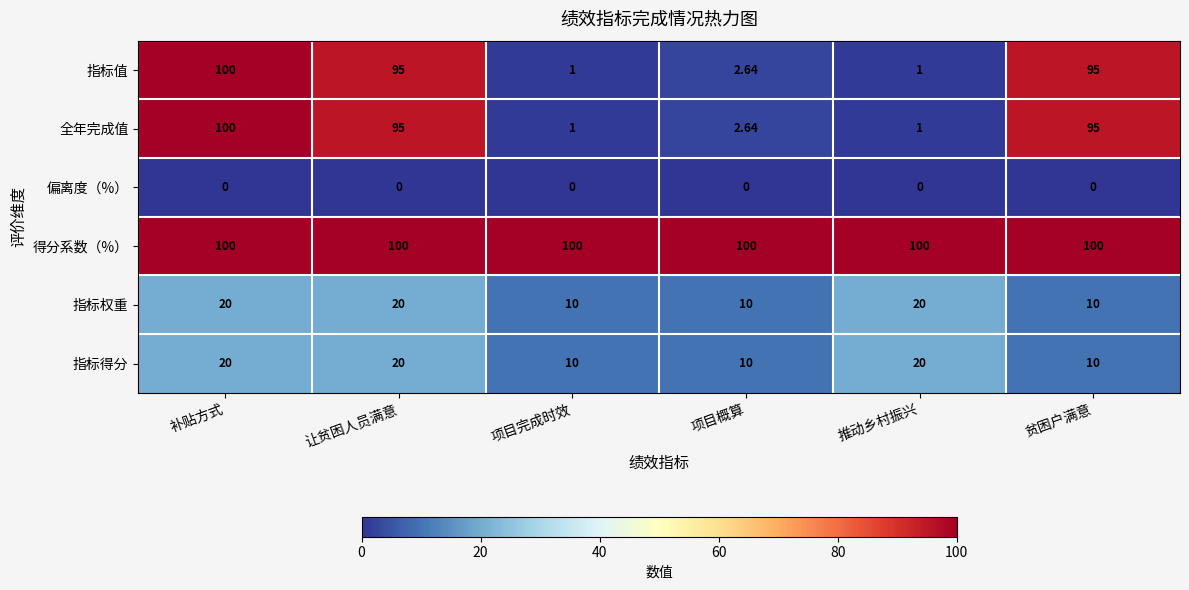

Is the value of 指标值 at 推动乡村振兴 greater than the value of 全年完成值 at 贫困户满意?

No